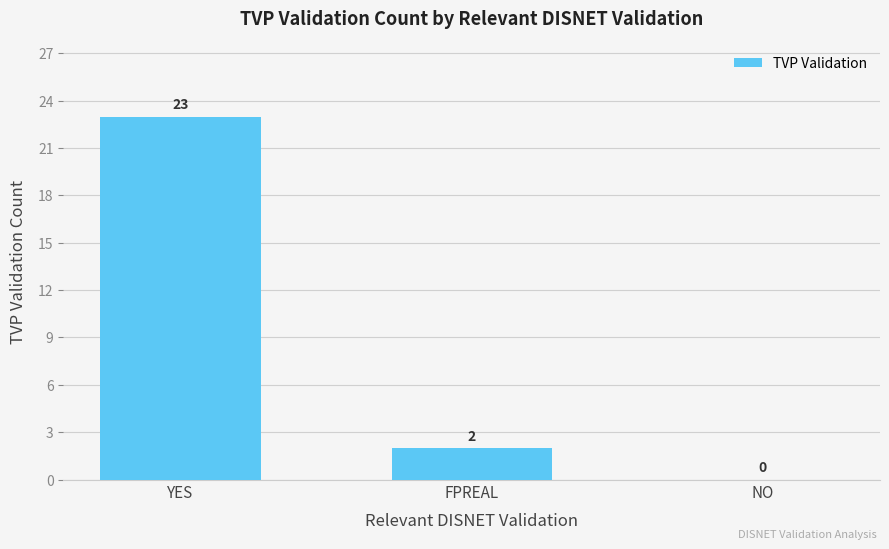

How many categories are shown in the chart?

3